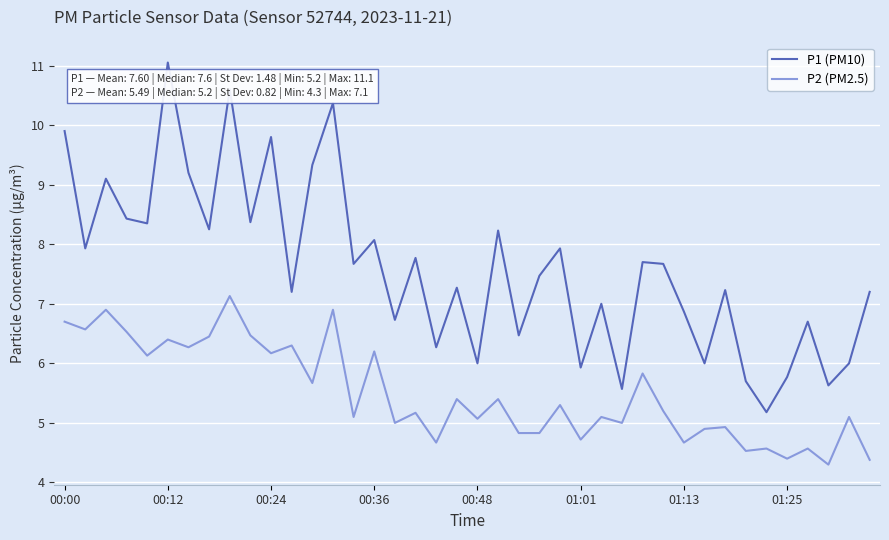

What is the highest value of the P1 (PM10) series?

11.1